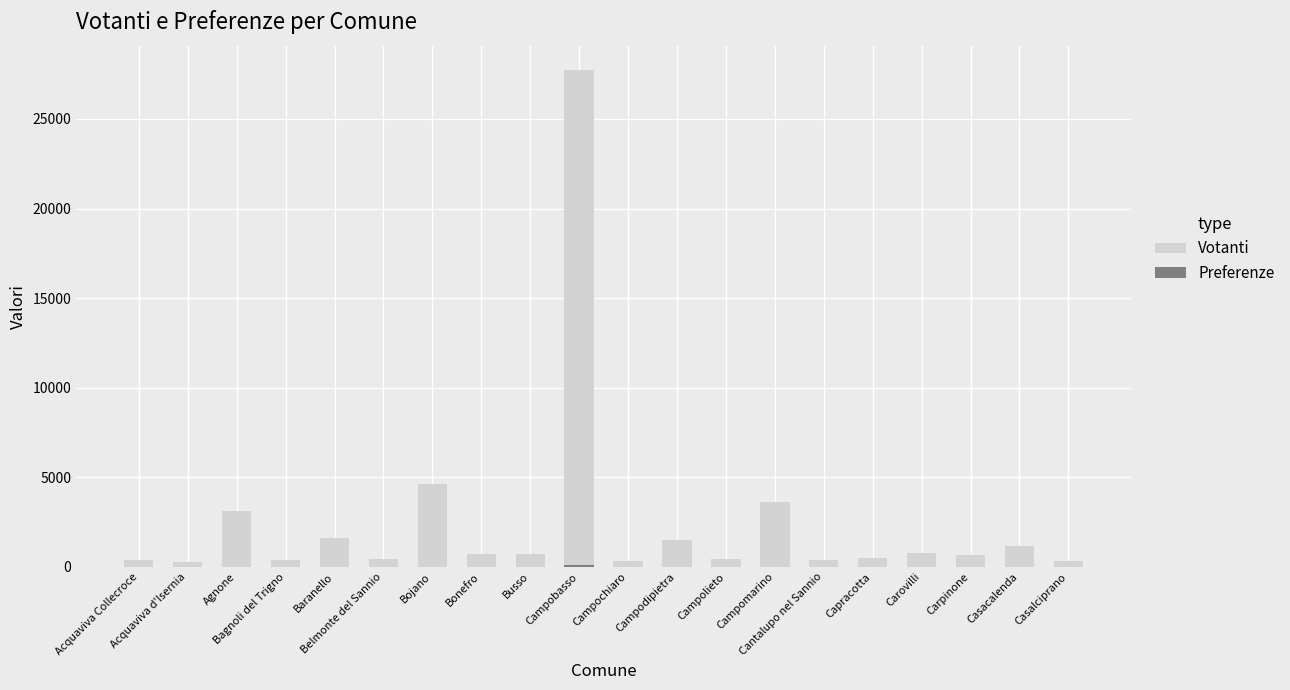

What is the spread (max minus min) of values at Busso?

733